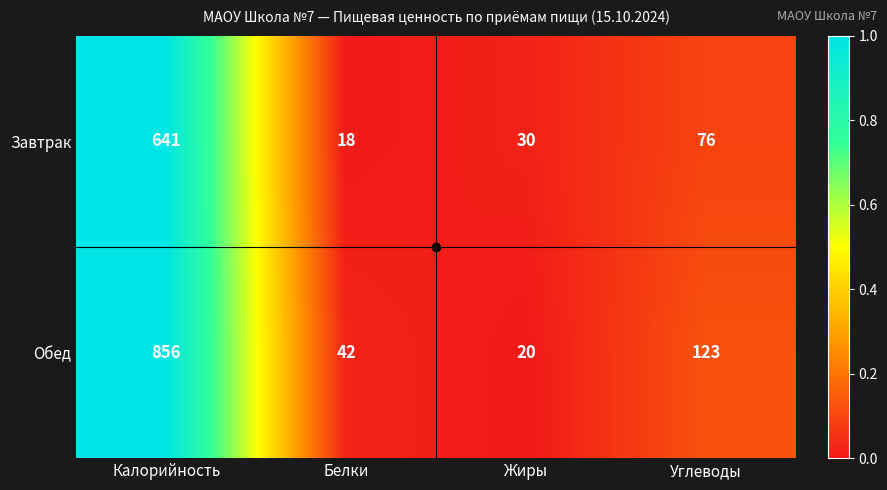

What is the total value across all series at Белки?

60